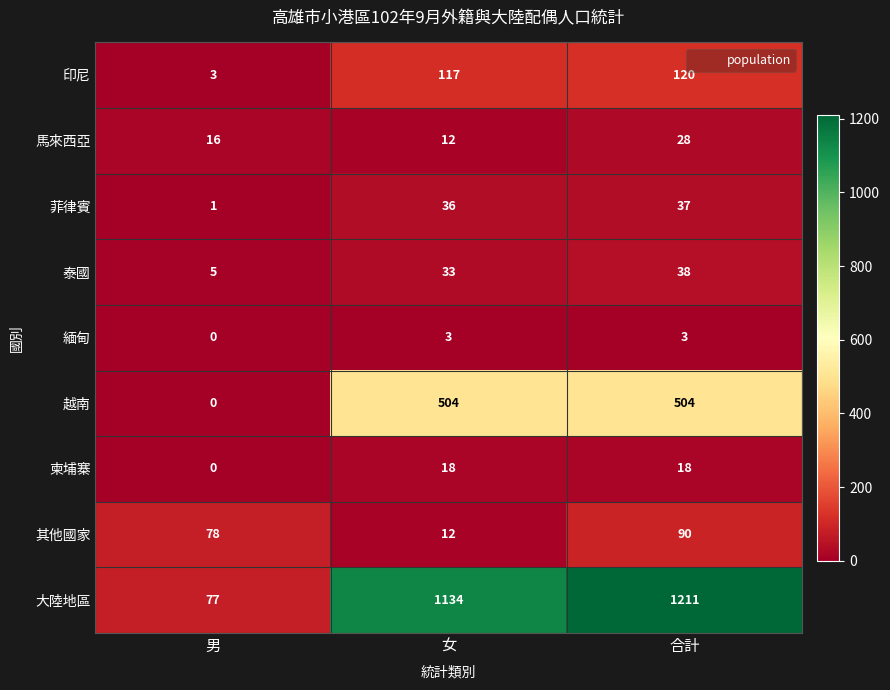

At 合計, list the series in order from largest to smallest.

大陸地區, 越南, 印尼, 其他國家, 泰國, 菲律賓, 馬來西亞, 柬埔寨, 緬甸